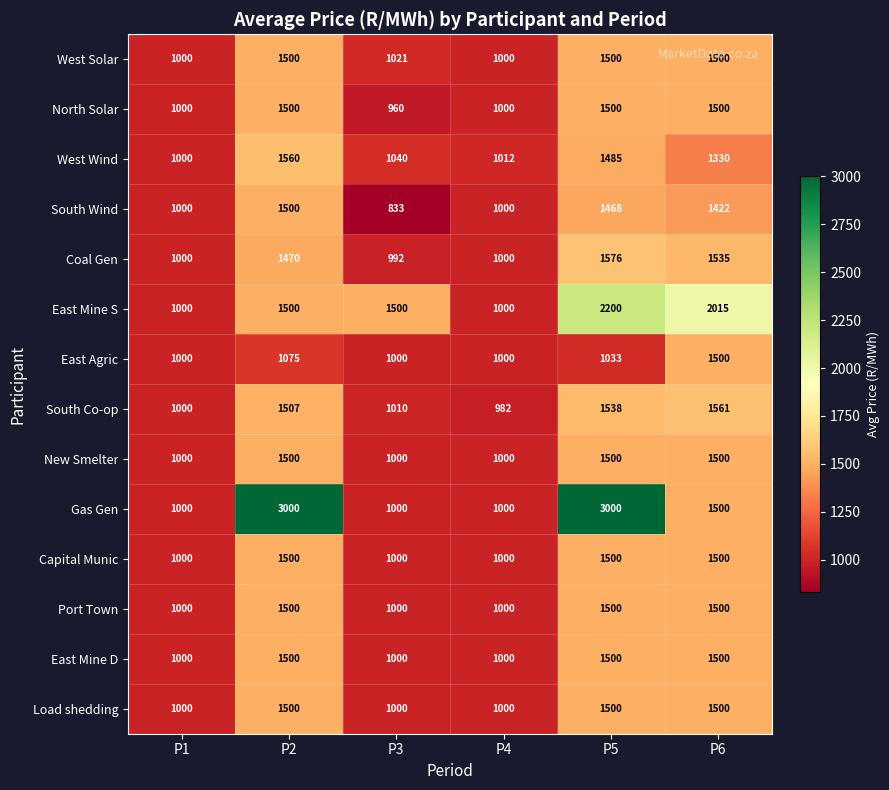

Which category has the lowest value across all series?

P3